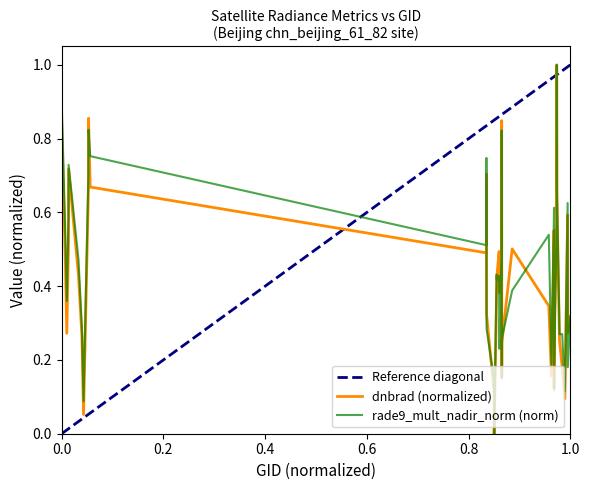

How many distinct data groups are displayed?

2